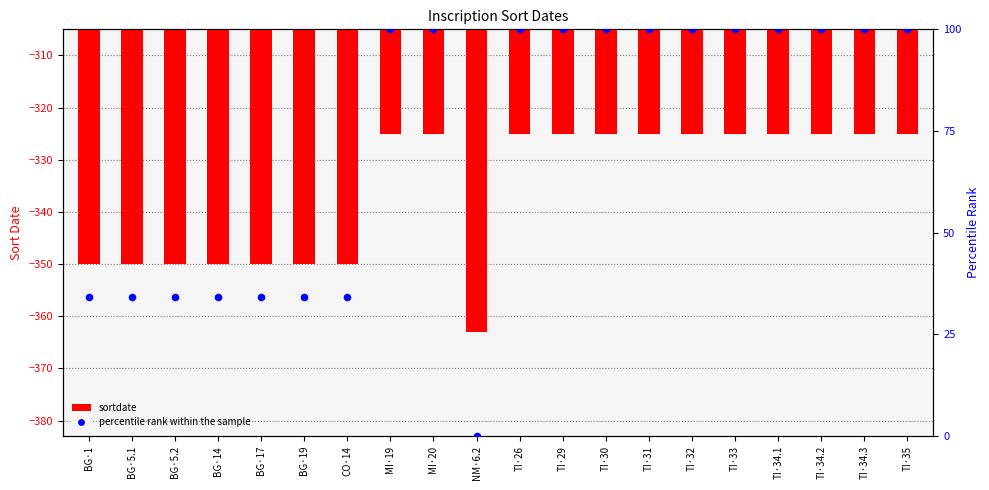

Is the value of sortdate at BG·1 greater than the value of percentile rank within the sample at BG·19?

No